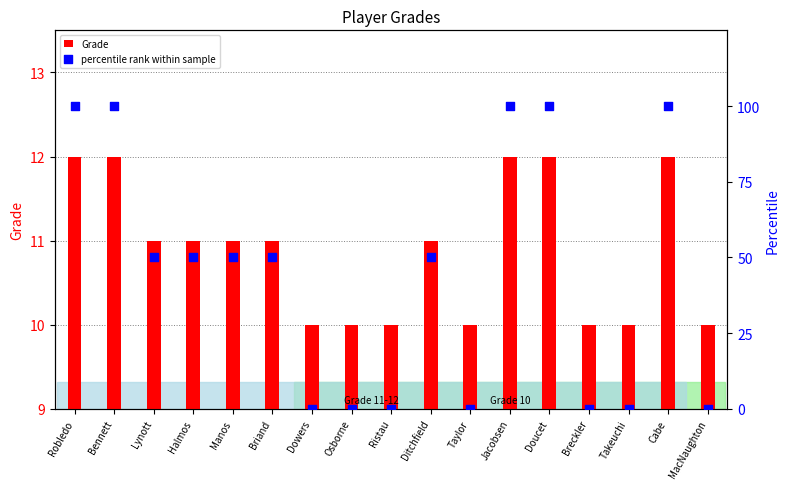

Which series has the largest total across all categories?

percentile rank within sample